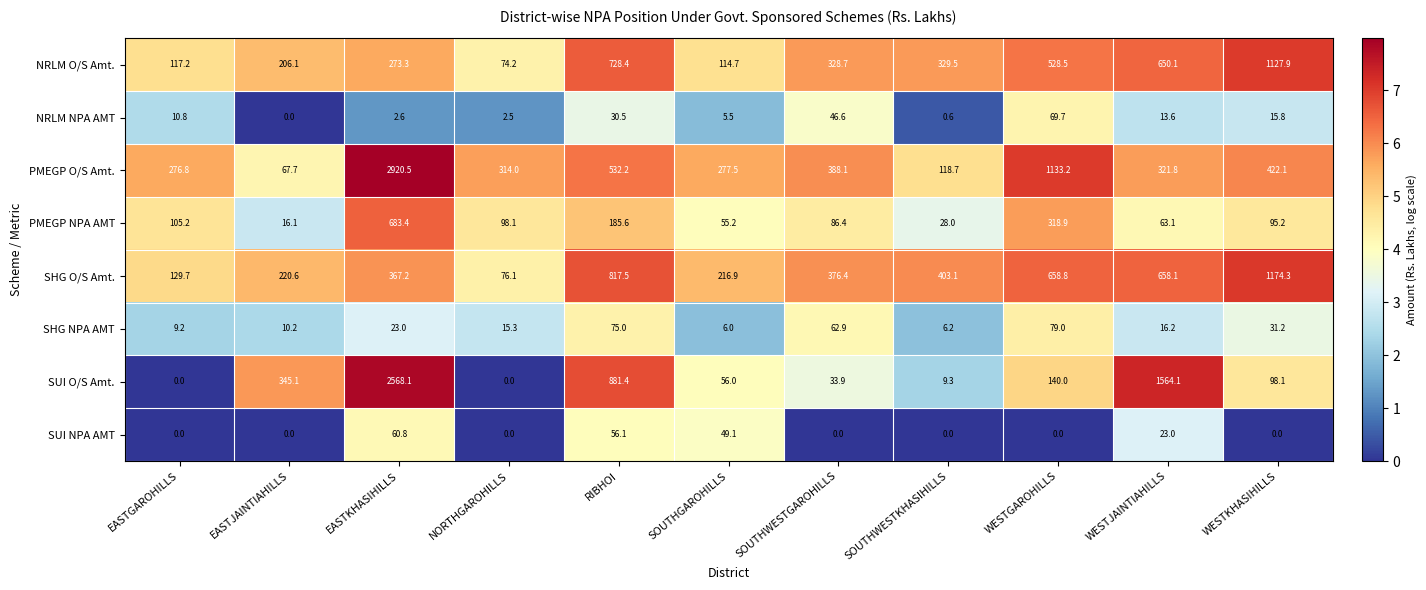

At how many categories does at least one series exceed 0?

11